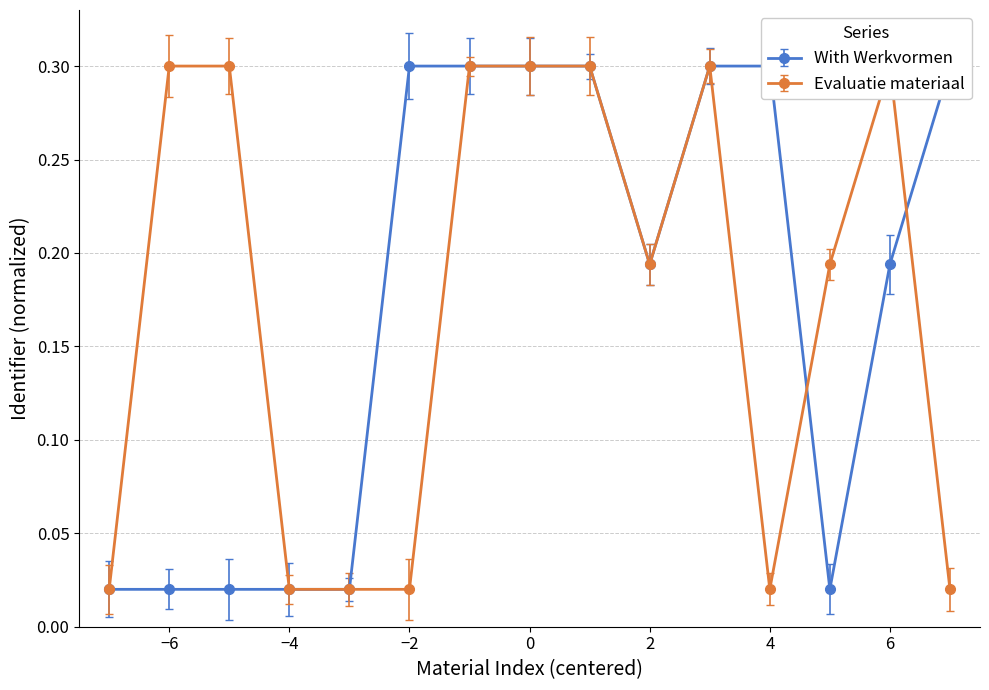

Reading right to left, transcribe all the data shown in this chart.

With Werkvormen: 0.3	0.2	0.0	0.3	0.3	0.2	0.3	0.3	0.3	0.3	0.0	0.0	0.0	0.0	0.0
Evaluatie materiaal: 0.0	0.3	0.2	0.0	0.3	0.2	0.3	0.3	0.3	0.0	0.0	0.0	0.3	0.3	0.0